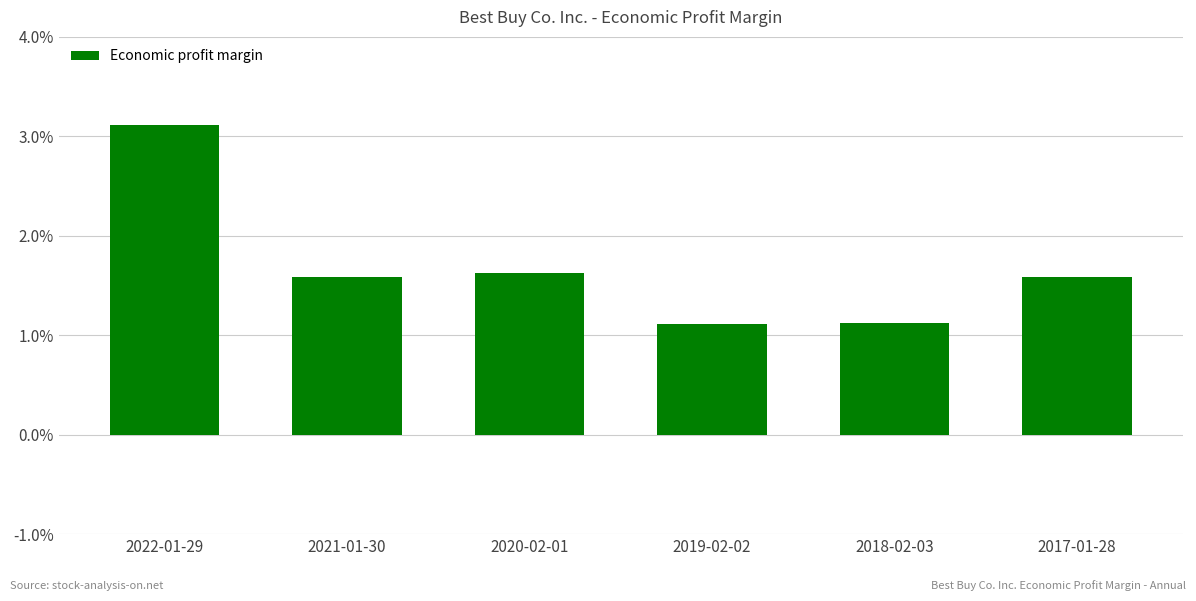

Does the chart contain any negative values?

No